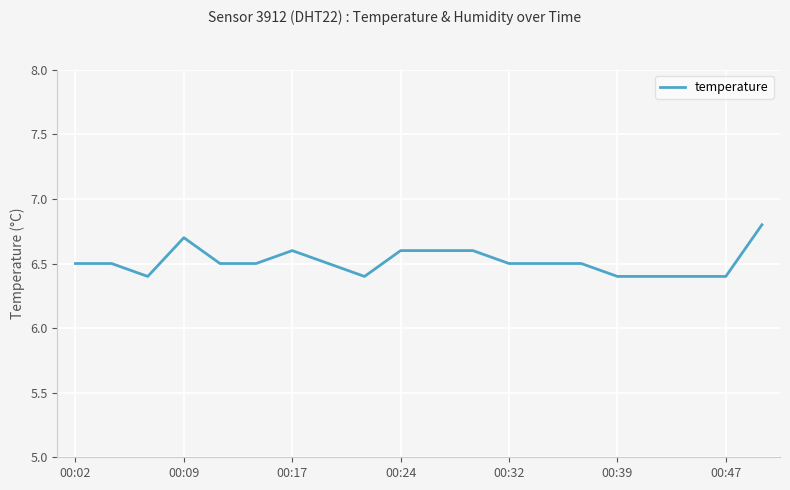

What is the greatest value displayed?

6.8